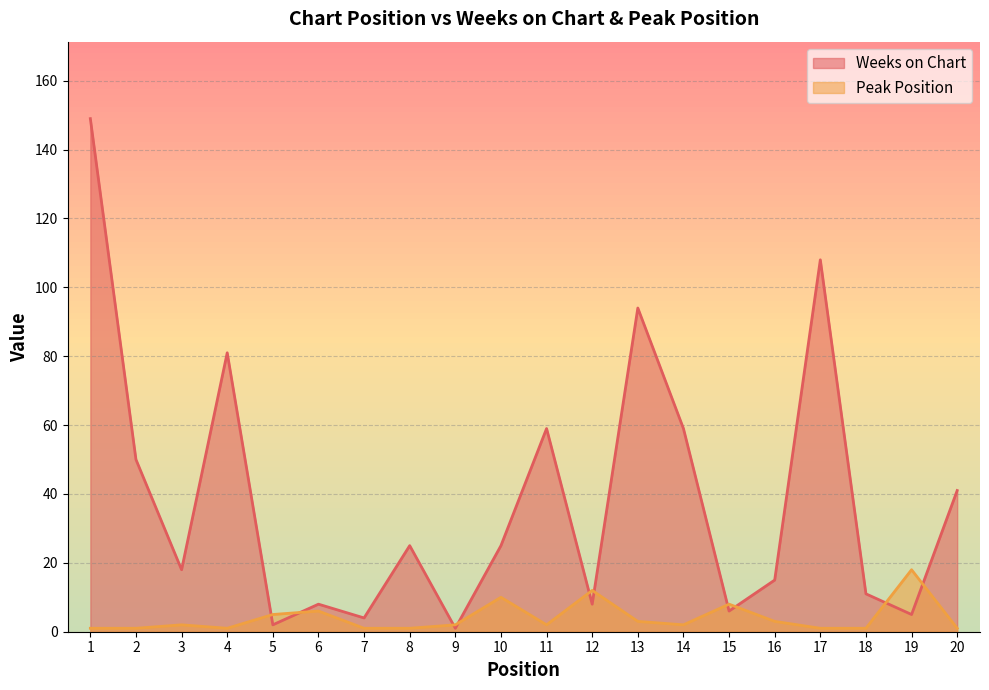

Which has a higher value, 9 or 16?

16